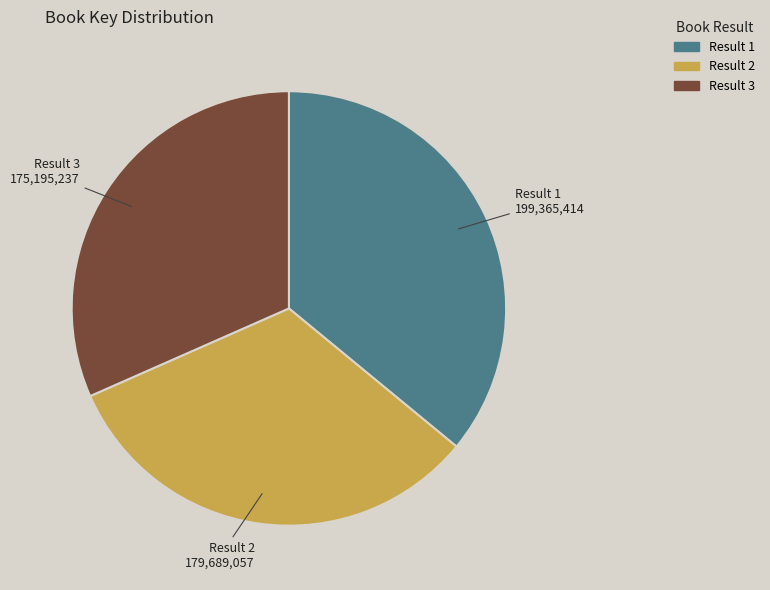

Count the number of slices in the pie.

3